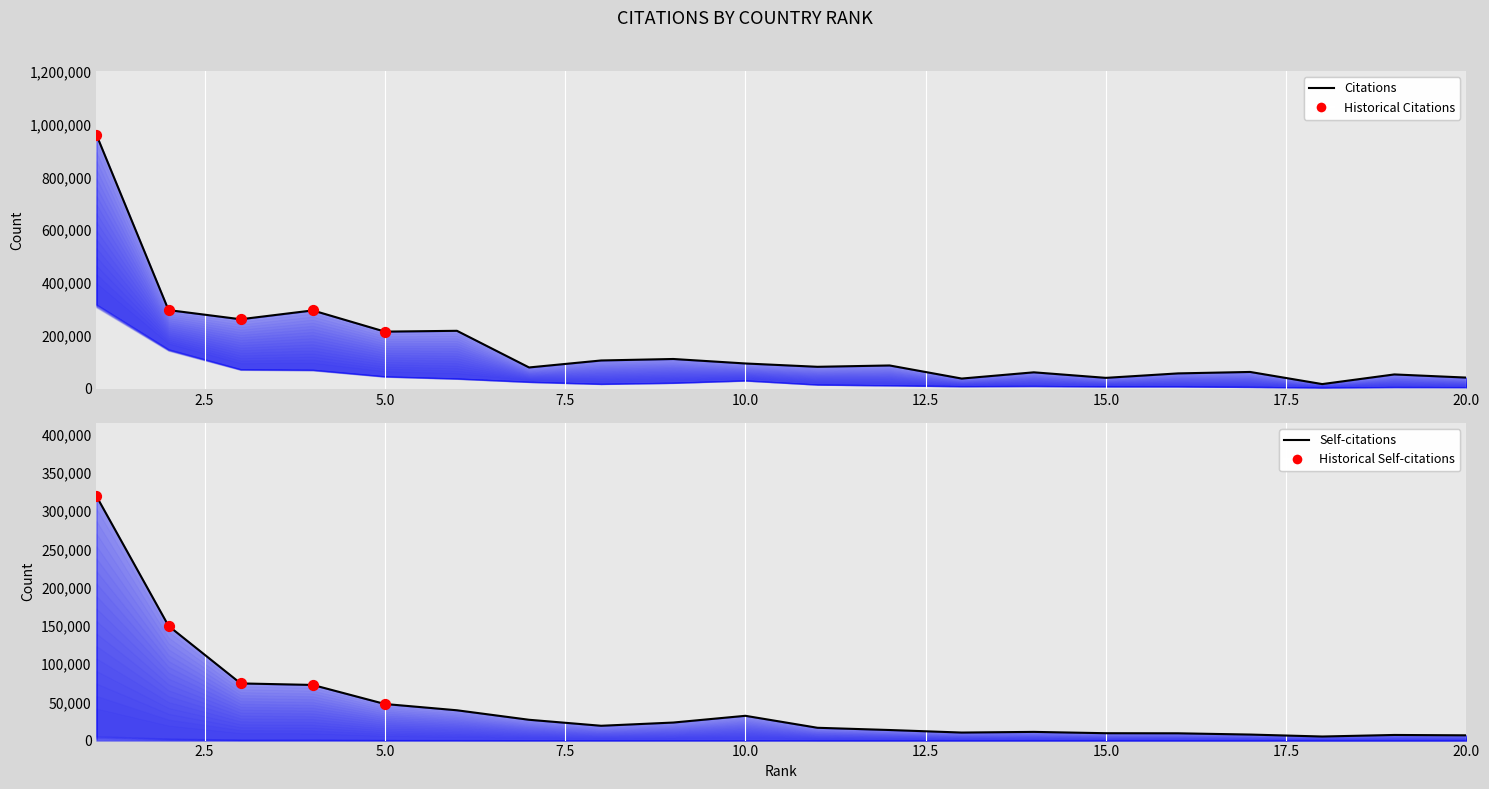

Which series has the largest total across all categories?

Citations